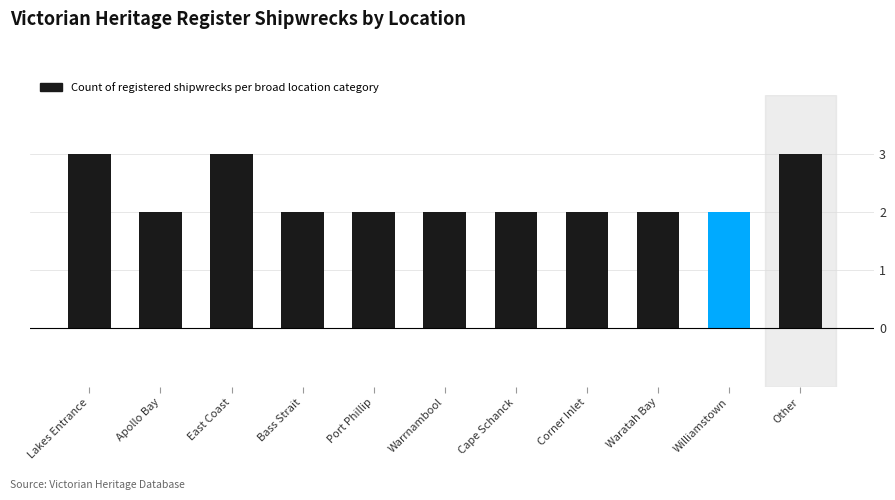

Count the values in the range 2 to 3.

11